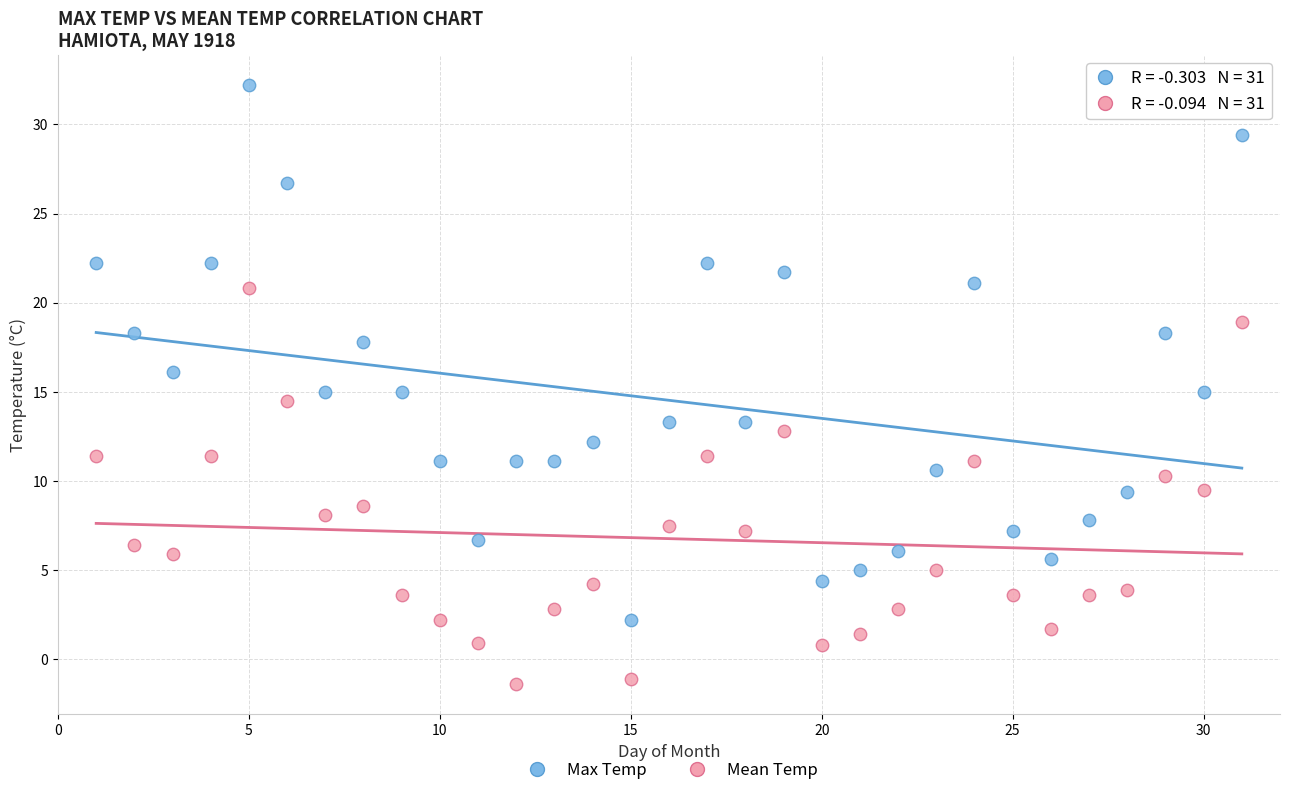

Which series reaches the minimum Y coordinate?

Mean Temp